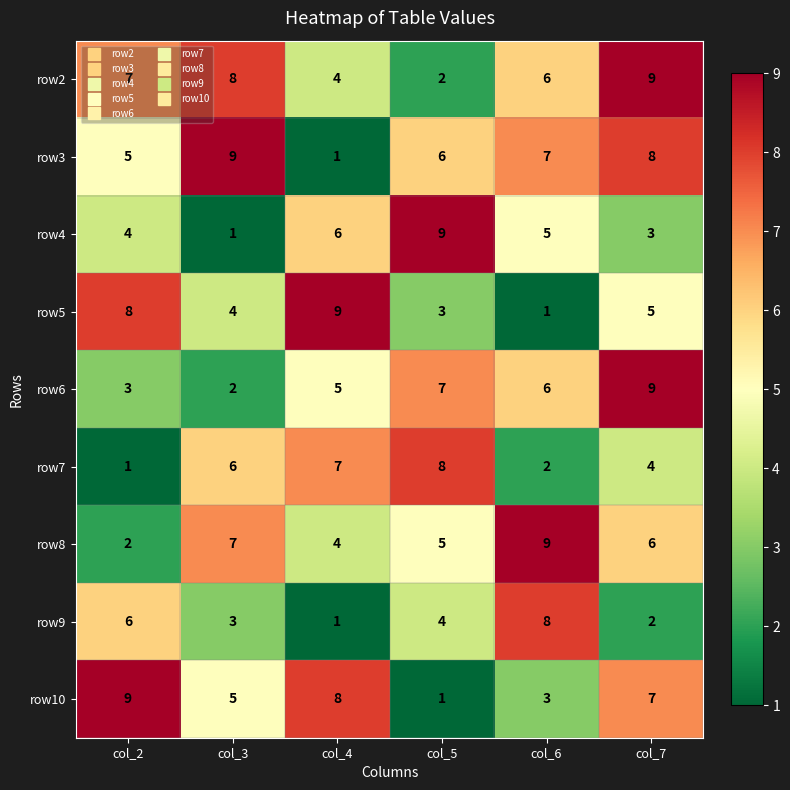

List the labels in order of row5 value, largest first.

col_4, col_2, col_7, col_3, col_5, col_6